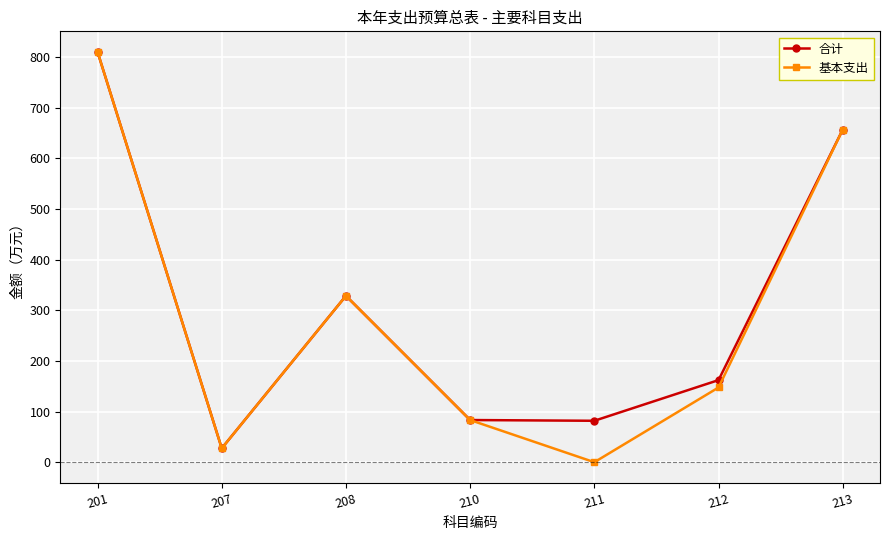

How many interior local valleys does the 基本支出 series have?

2